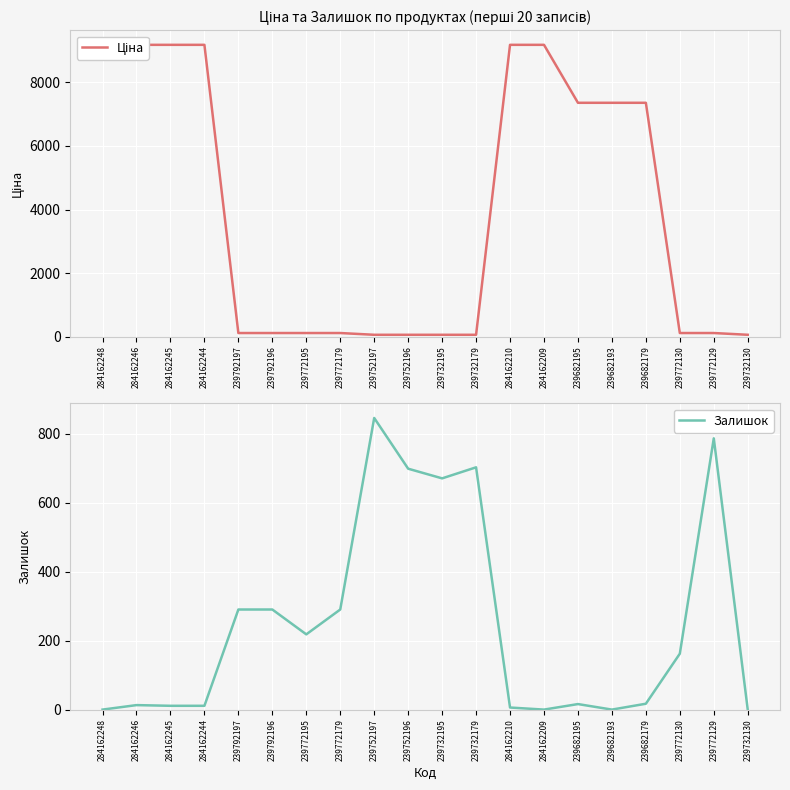

What position from the right is 284162209?

7